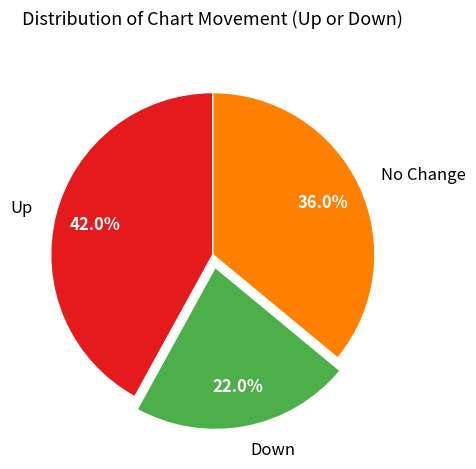

To the nearest percent, what is the difference between the largest and smallest slice percentages?

20%